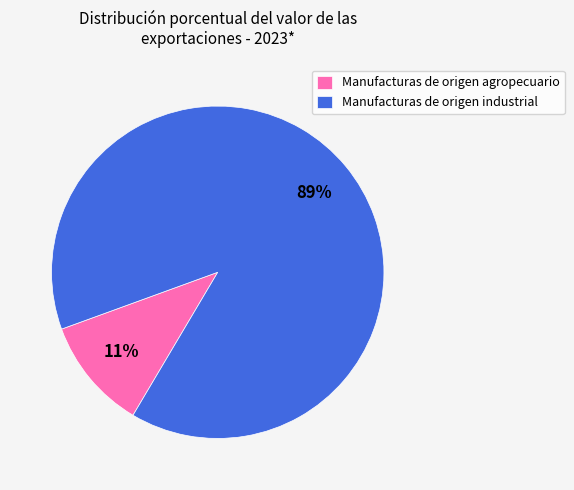

Which slice represents more than half of the pie?

Manufacturas de origen industrial